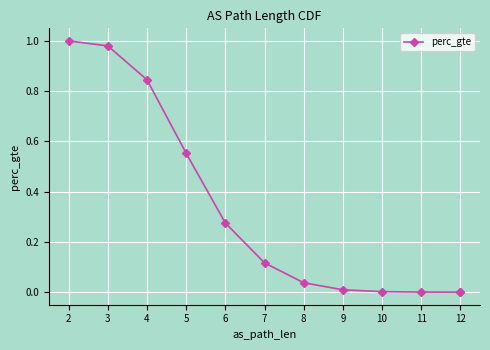

The chart shows a value of 1.8 at 2. True or false?

False